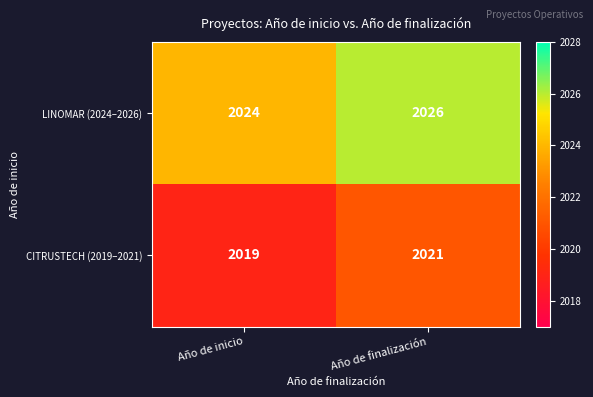

What is the minimum value shown in the chart?

2019